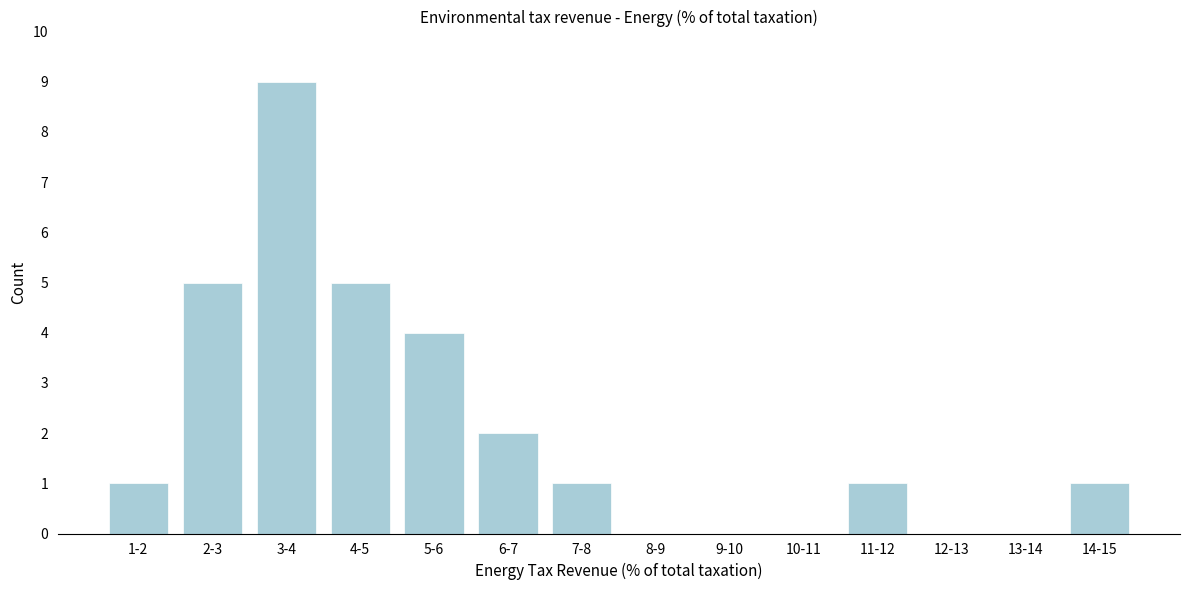

Reading left to right, list all the values displayed in this chart.

1-2=1	2-3=5	3-4=9	4-5=5	5-6=4	6-7=2	7-8=1	8-9=0	9-10=0	10-11=0	11-12=1	12-13=0	13-14=0	14-15=1